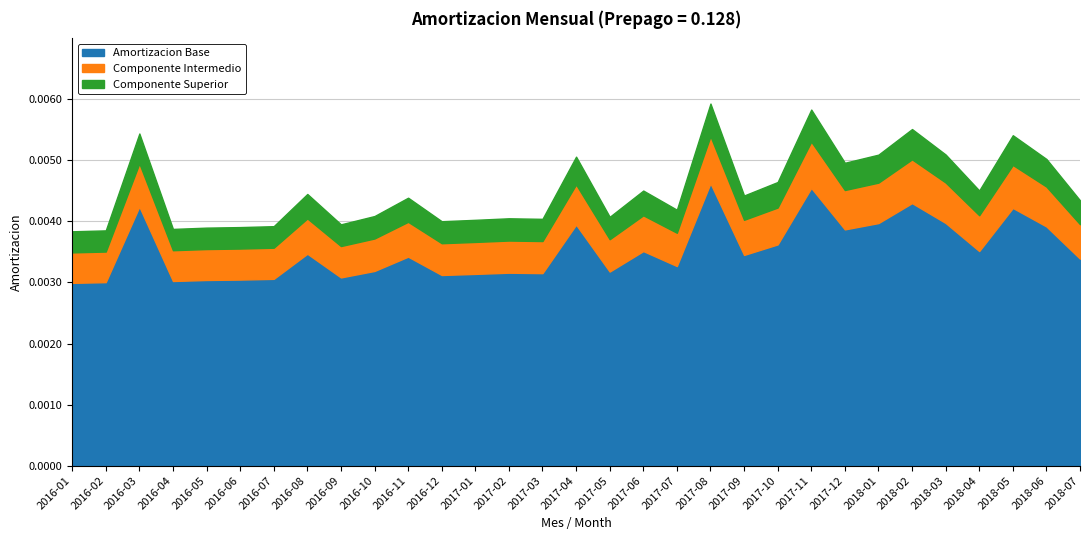

How many lines are shown in the chart?

3